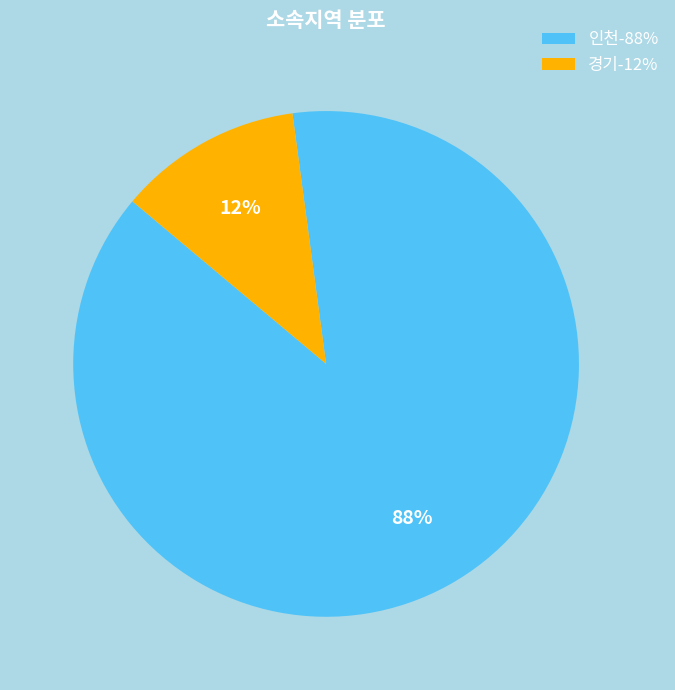

Does 경기 account for over 50% of the chart?

No